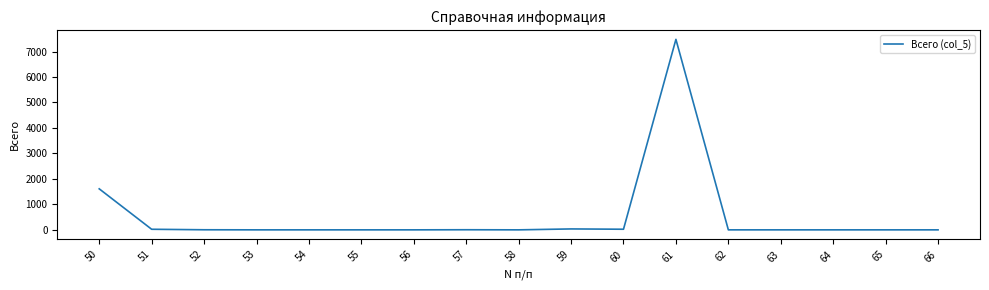

At which category does the chart reach its peak across all series?

61